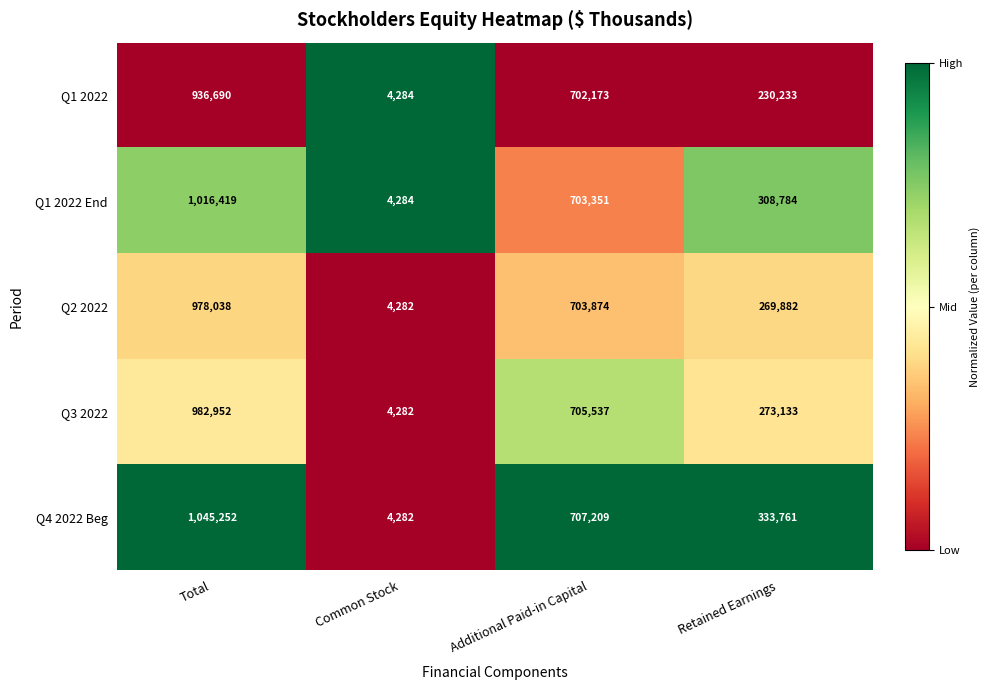

Which category has the highest value across all series?

Total